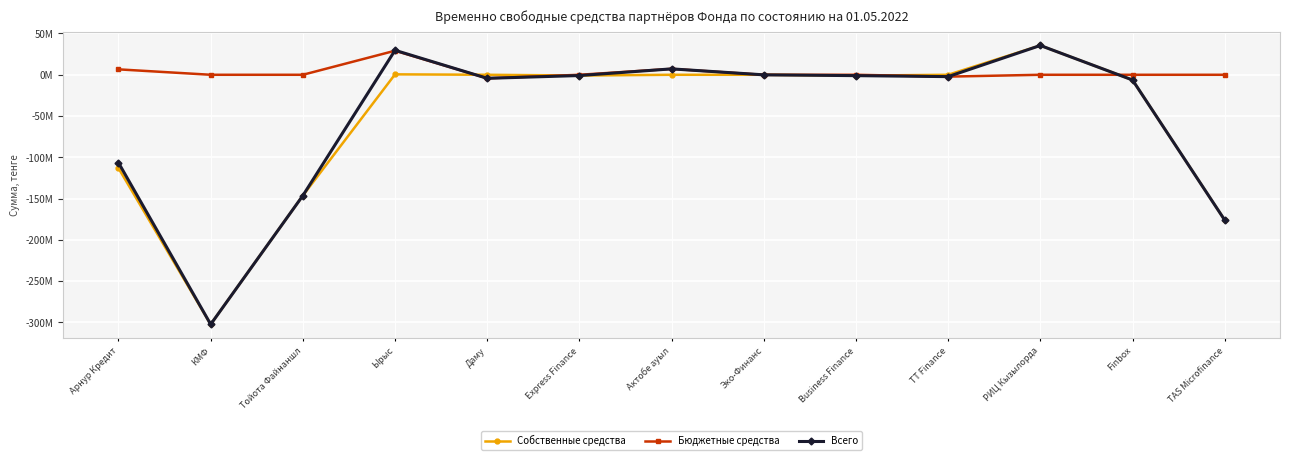

Reading right to left, list all the values displayed in this chart.

Собственные средства: -175950966	-6315815	35490726	0	-1043452	0	0	-921098	0	519882	-146313952	-302263108	-113118984
Бюджетные средства: 0	0	0	-2238841	0	-76146	7152321	0	-4292902	29133285	0	0	6569950
Всего: -175950966	-6315815	35490726	-2238841	-1043452	-76146	7152321	-921098	-4292902	29653167	-146313952	-302263108	-106549034